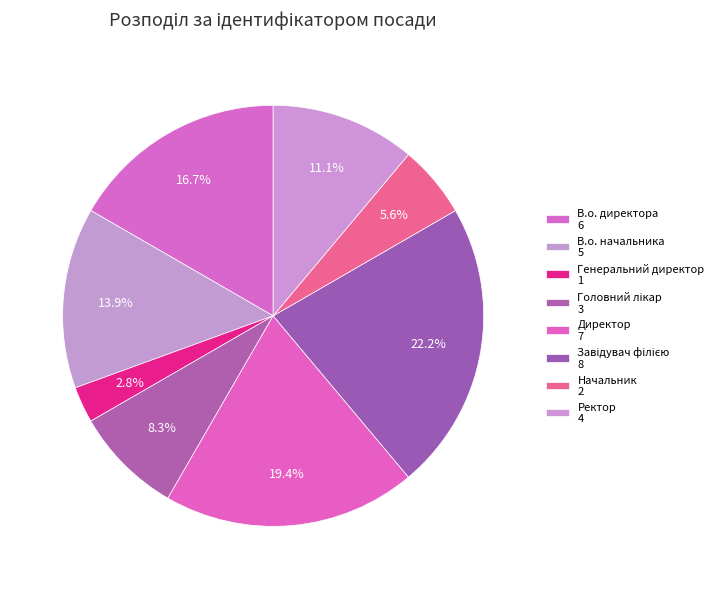

What is the total percentage of Генеральний директор and Ректор?

13.9%